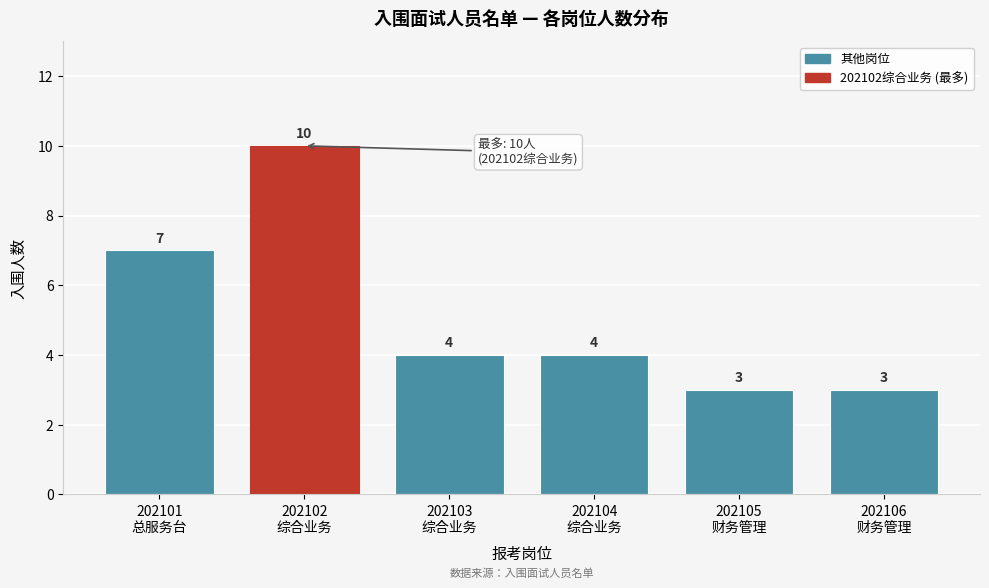

Reading right to left, transcribe all the data shown in this chart.

3	3	4	4	10	7